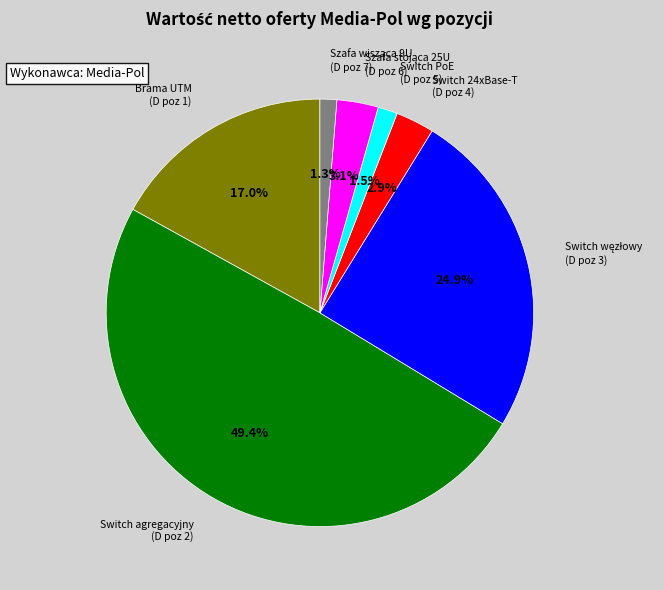

Does any single category account for the majority?

No